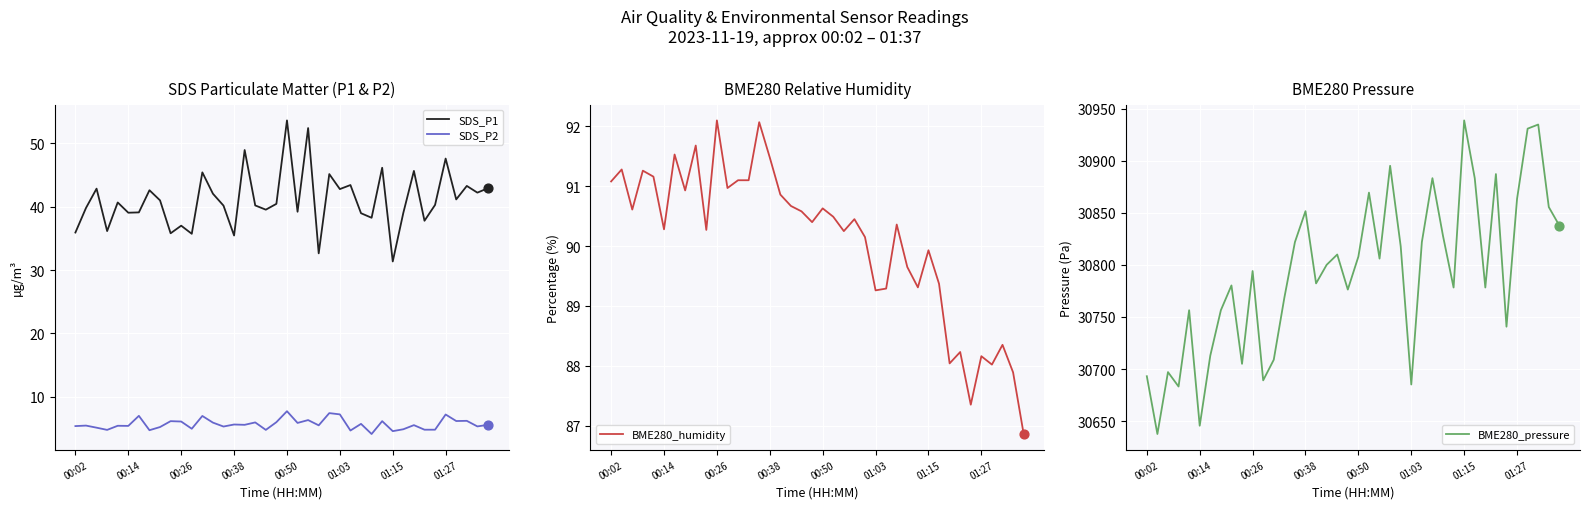

What is the total value across all series at 23?

31023.9